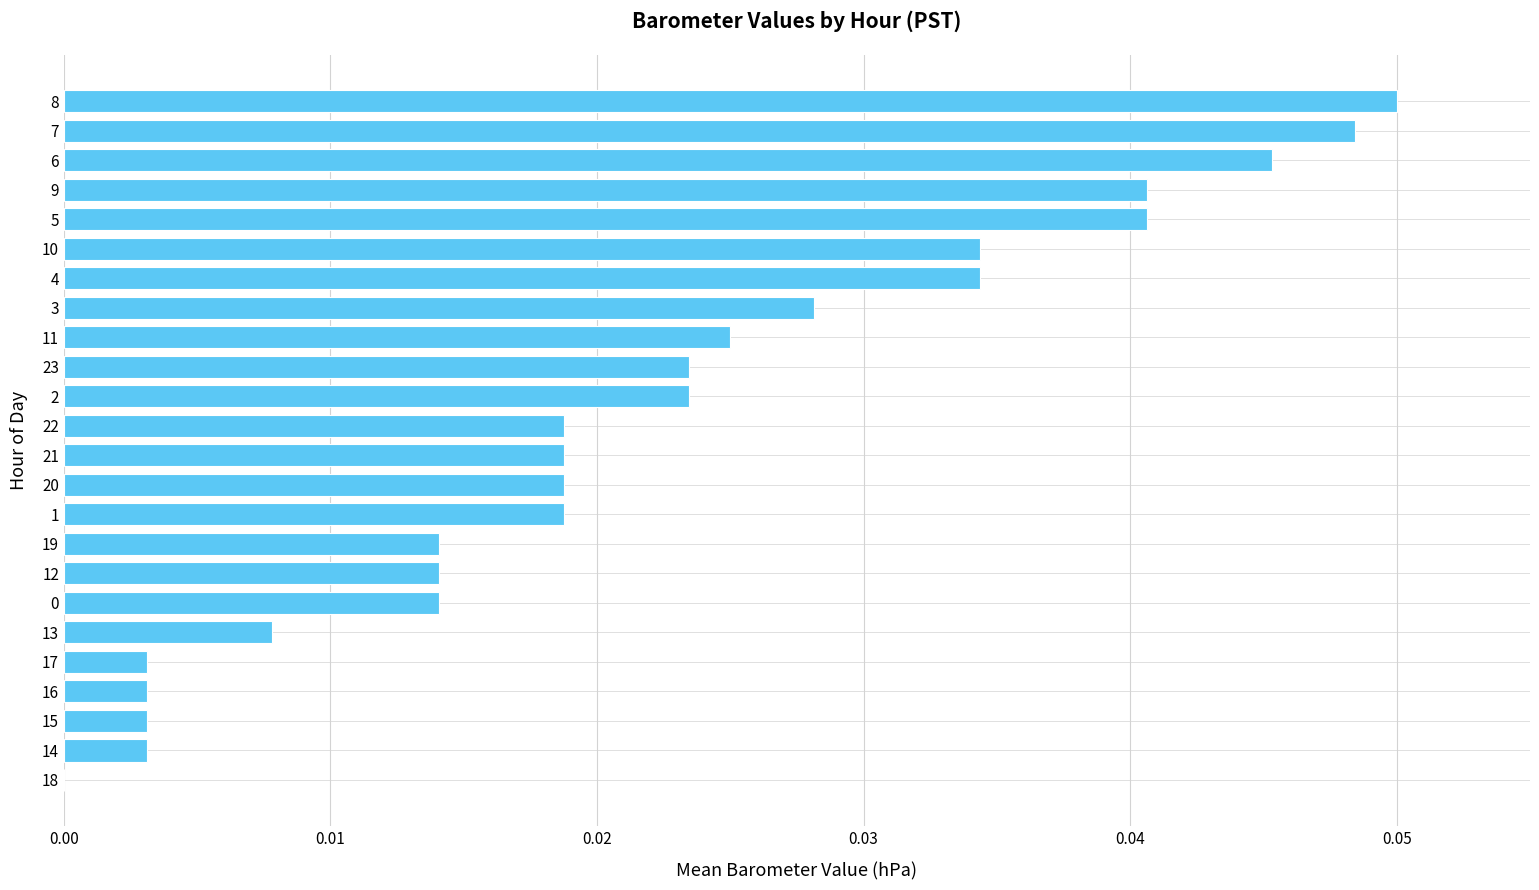

Between 6 and 16, which is larger?

6